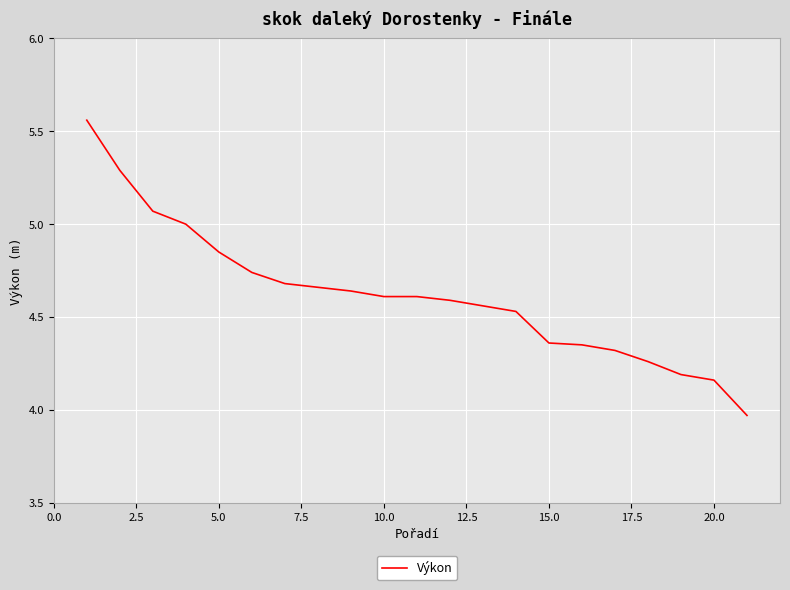

What is the difference between the maximum and minimum values?

1.6